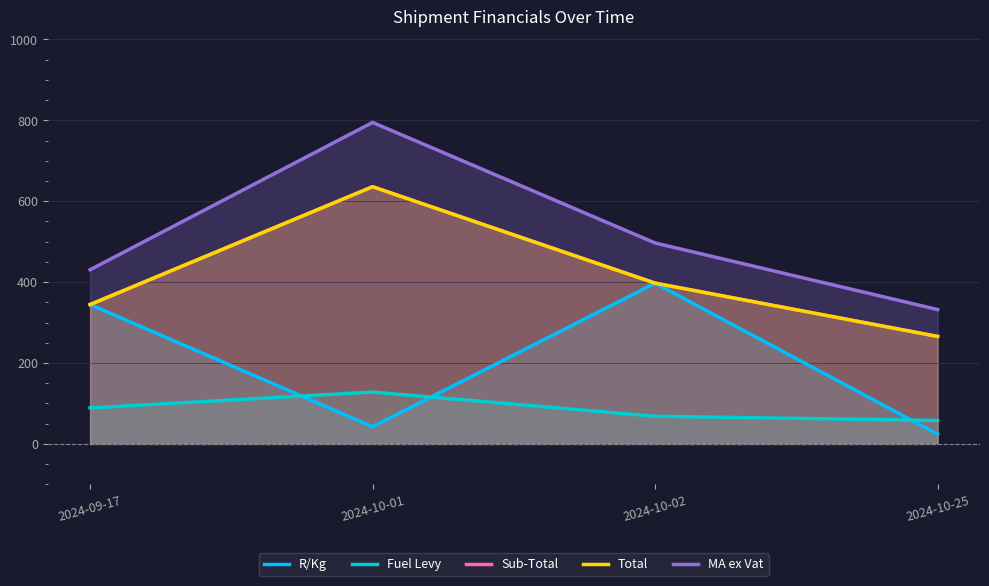

Which category has the lowest value across all series?

2024-10-25